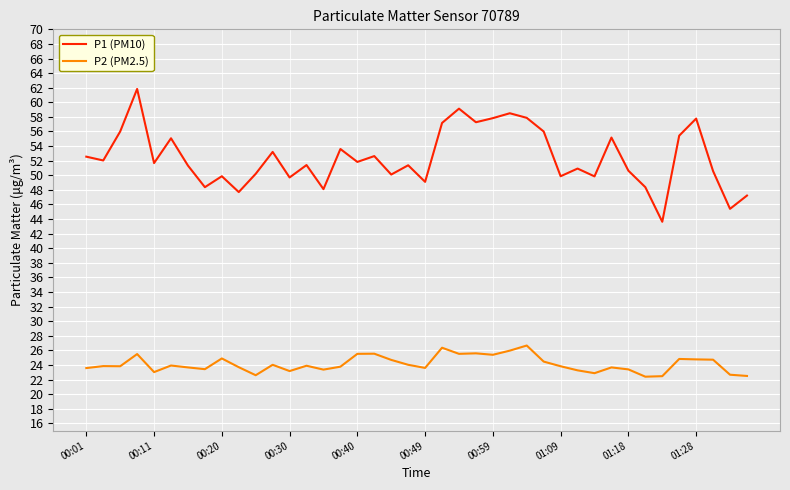

True or false: P1 (PM10) and P2 (PM2.5) cross at least once.

False